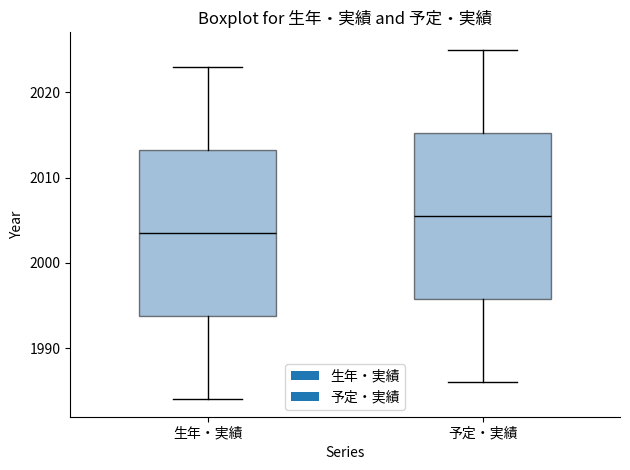

Which box's median line is the highest?

予定・実績